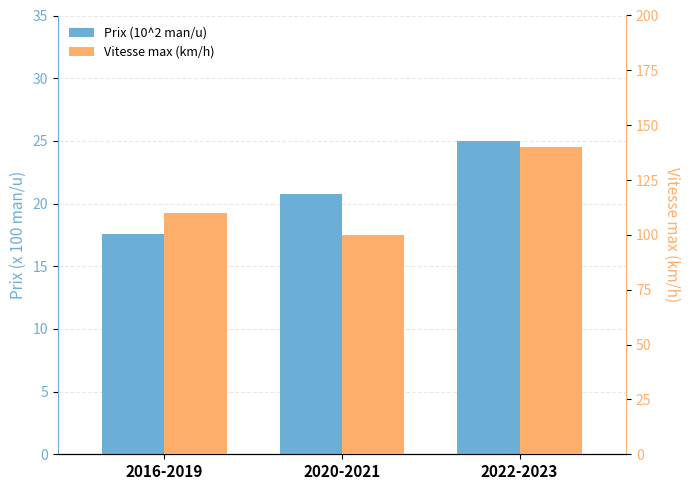

The Prix (10^2 man/u) series shows 39.7 at 2022-2023. True or false?

False